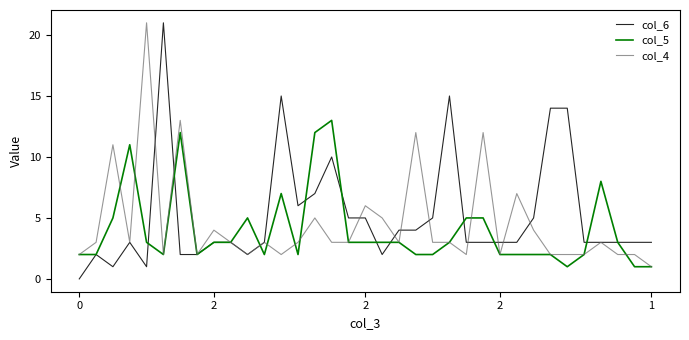

What is the maximum value shown in the chart?

21